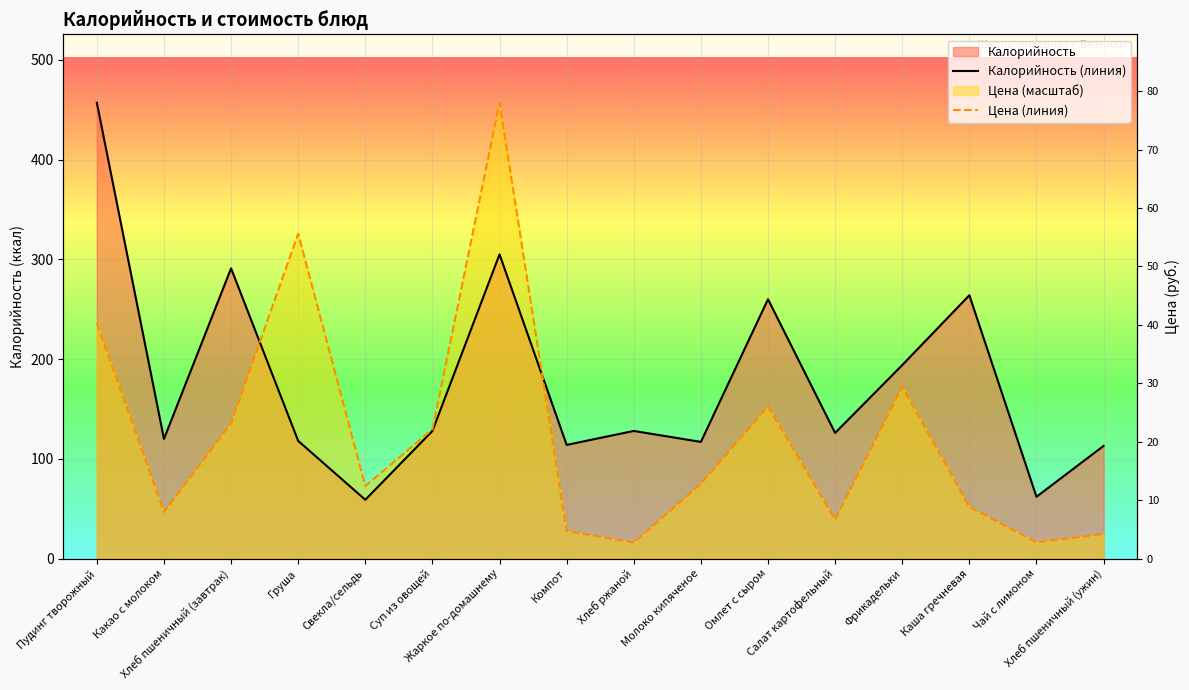

True or false: Калорийность (линия) and Цена (линия) cross at least once.

True